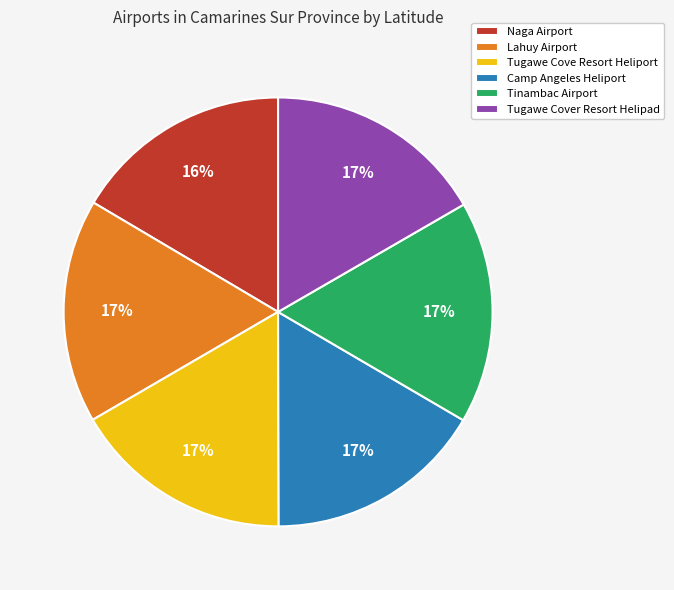

How many slices are in this pie chart?

6